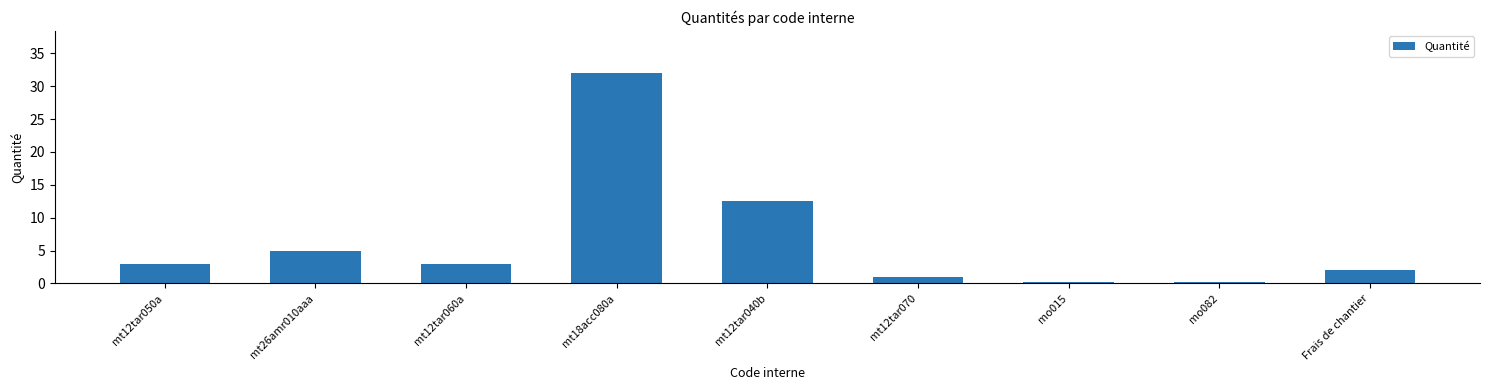

What is the difference between the values at mo015 and Frais de chantier?

1.8